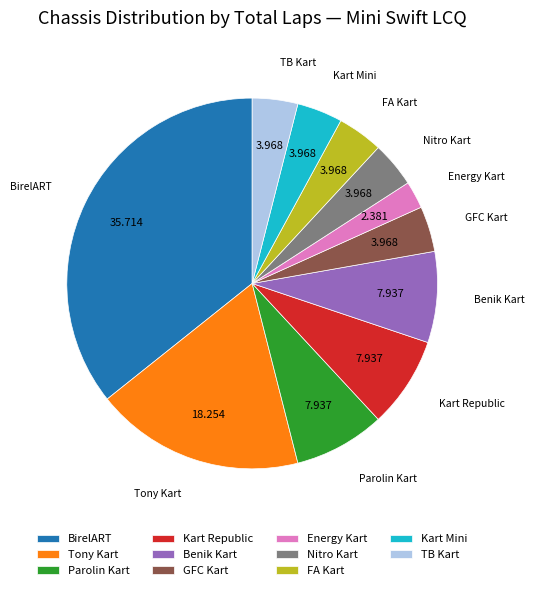

Do Benik Kart and Energy Kart together represent more than half of the pie?

No